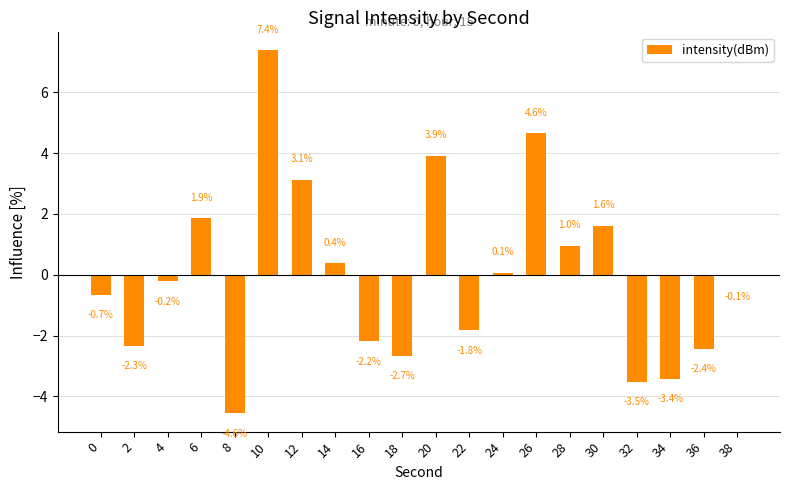

Between 18 and 2, which is larger?

2